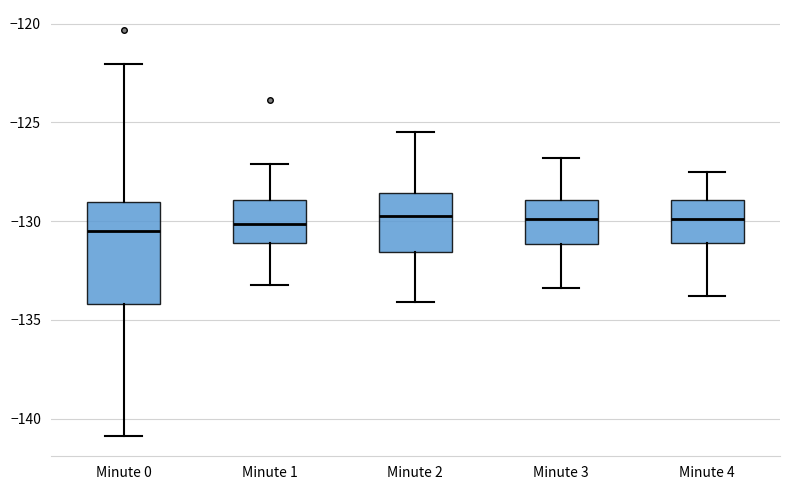

Comparing the boxes themselves (not the whiskers), which one is the tallest?

Minute 0